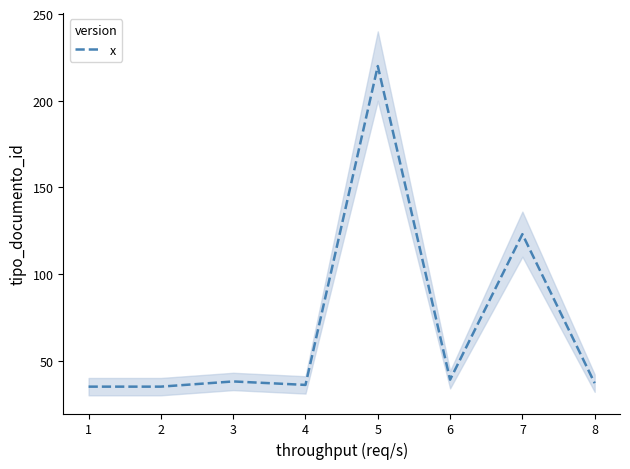

What is the maximum value for x?

220